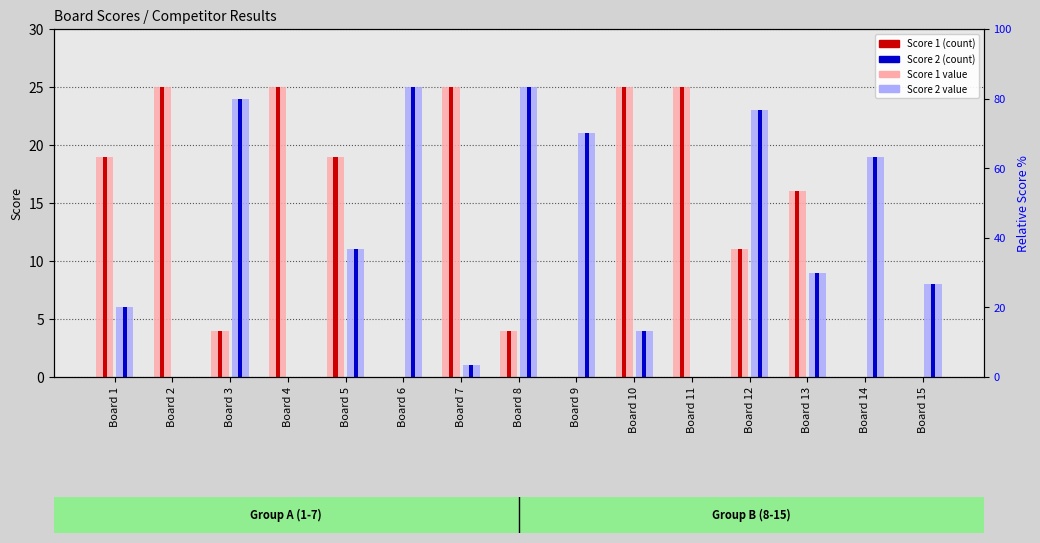

Rank the categories by Score 1 value from highest to lowest.

Board 2, Board 4, Board 7, Board 10, Board 11, Board 1, Board 5, Board 13, Board 12, Board 3, Board 8, Board 6, Board 9, Board 14, Board 15